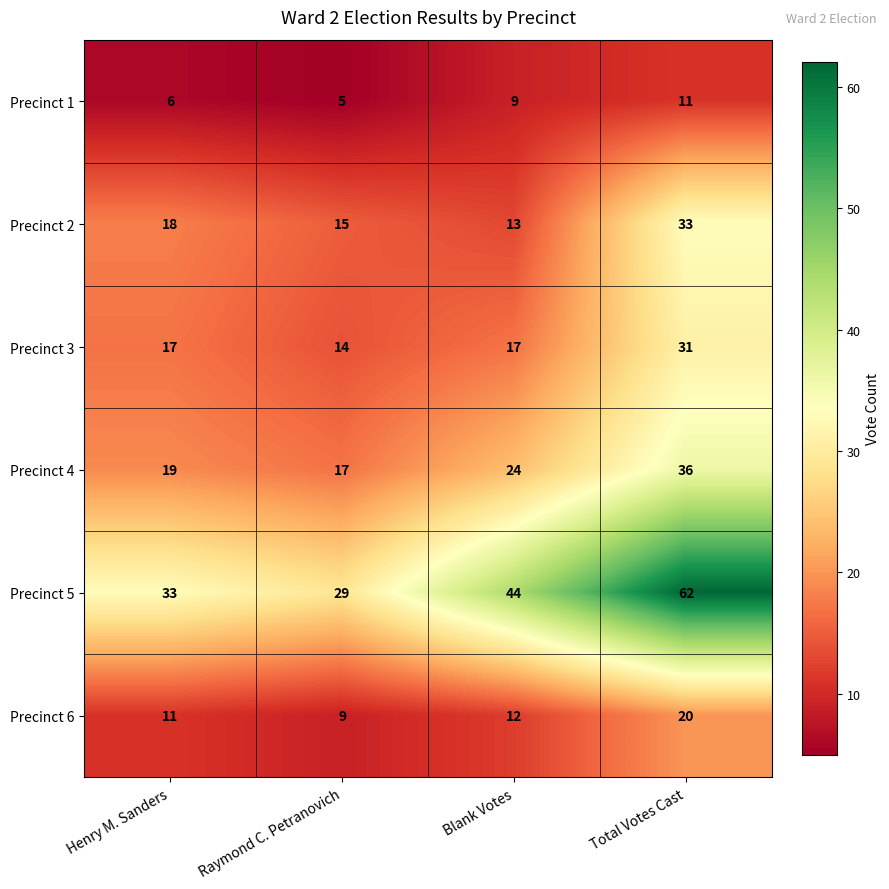

At Raymond C. Petranovich, list the series in order from largest to smallest.

Precinct 5, Precinct 4, Precinct 2, Precinct 3, Precinct 6, Precinct 1